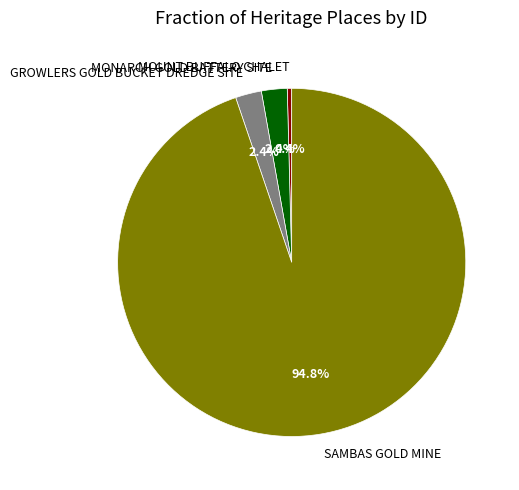

Which category has the smallest portion of the pie?

MOUNT BUFFALO CHALET